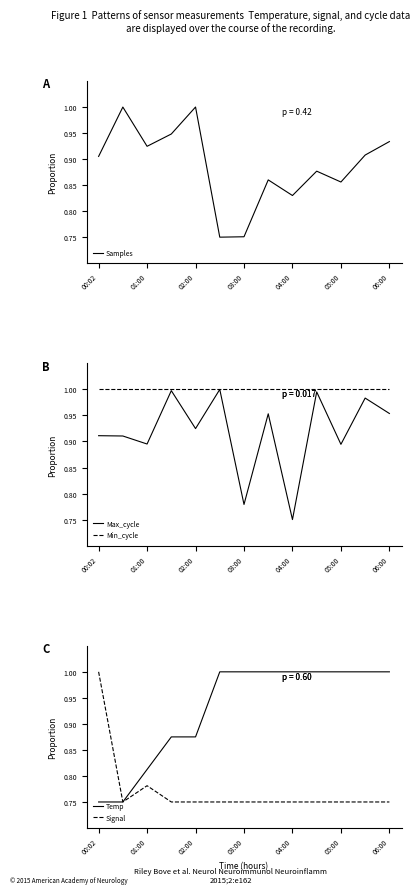

At which category is the sum across all series the highest?

11